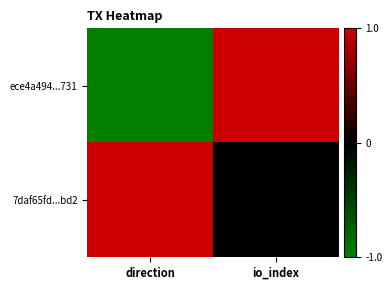

Rank the series at io_index from highest to lowest value.

ece4a494...731, 7daf65fd...bd2